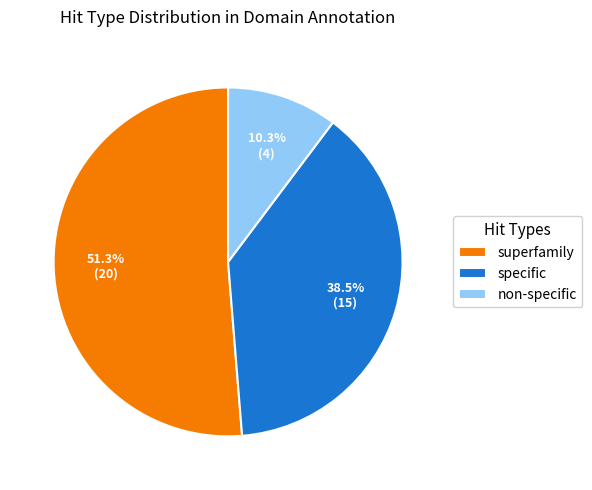

To the nearest percent, what portion does superfamily represent?

51%